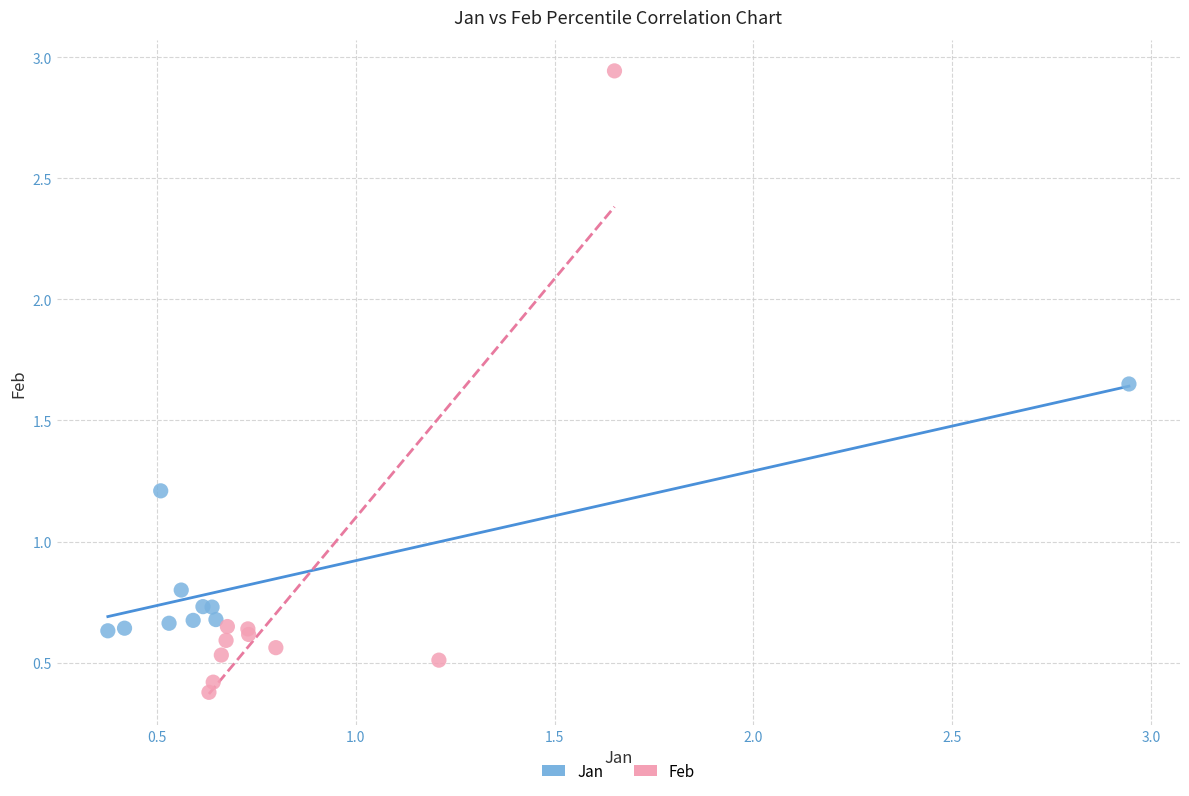

Which series contains the lowest Y value?

Feb